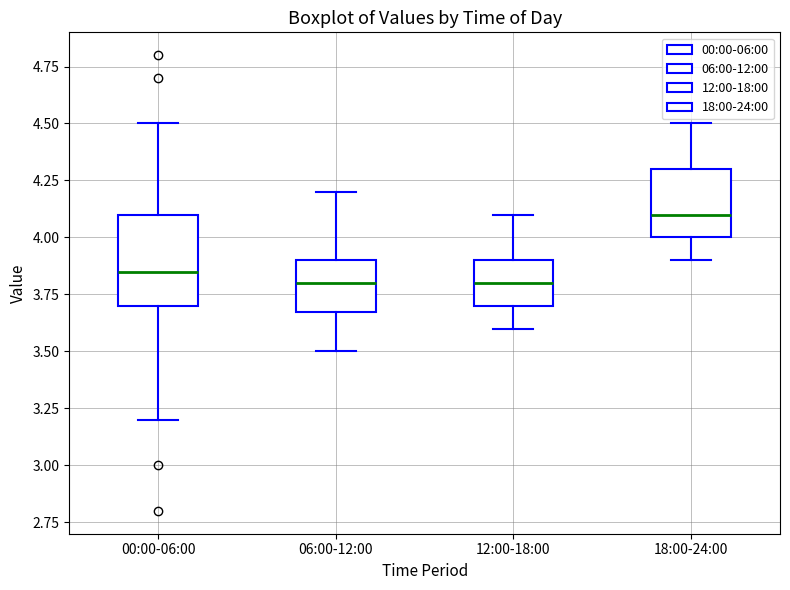

Reading left to right, transcribe this box plot: for each box, give where its median line is, the range the box spans, and where its two whiskers end, as read against the y-axis. The values are not printed on the chart, so give them approximately, as read against the axis.

00:00-06:00: median 3.85, box 3.70 to 4.10, whiskers 3.20 to 4.50
06:00-12:00: median 3.80, box 3.70 to 3.90, whiskers 3.50 to 4.20
12:00-18:00: median 3.80, box 3.70 to 3.90, whiskers 3.60 to 4.10
18:00-24:00: median 4.10, box 4.00 to 4.30, whiskers 3.90 to 4.50